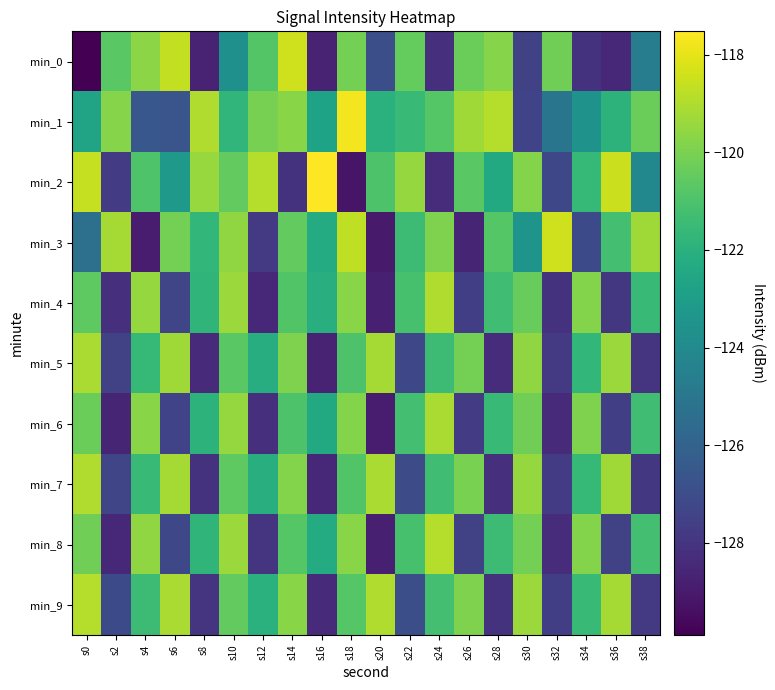

Count the number of data series in this chart.

10